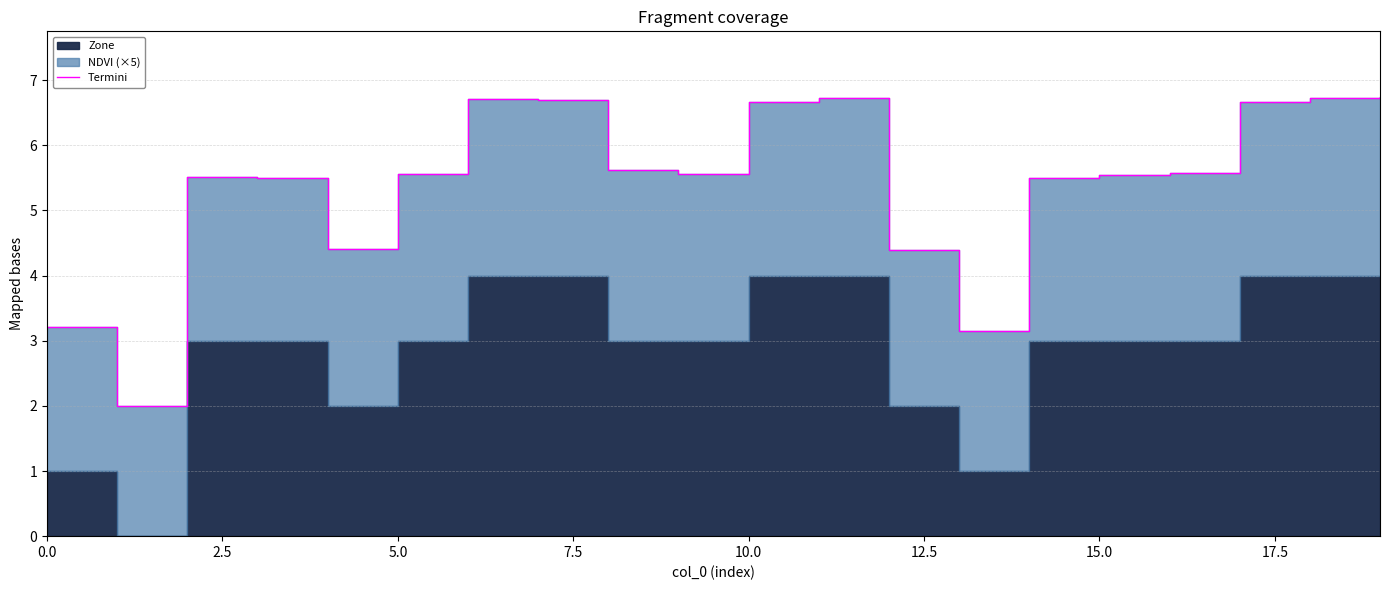

How many lines are shown in the chart?

1